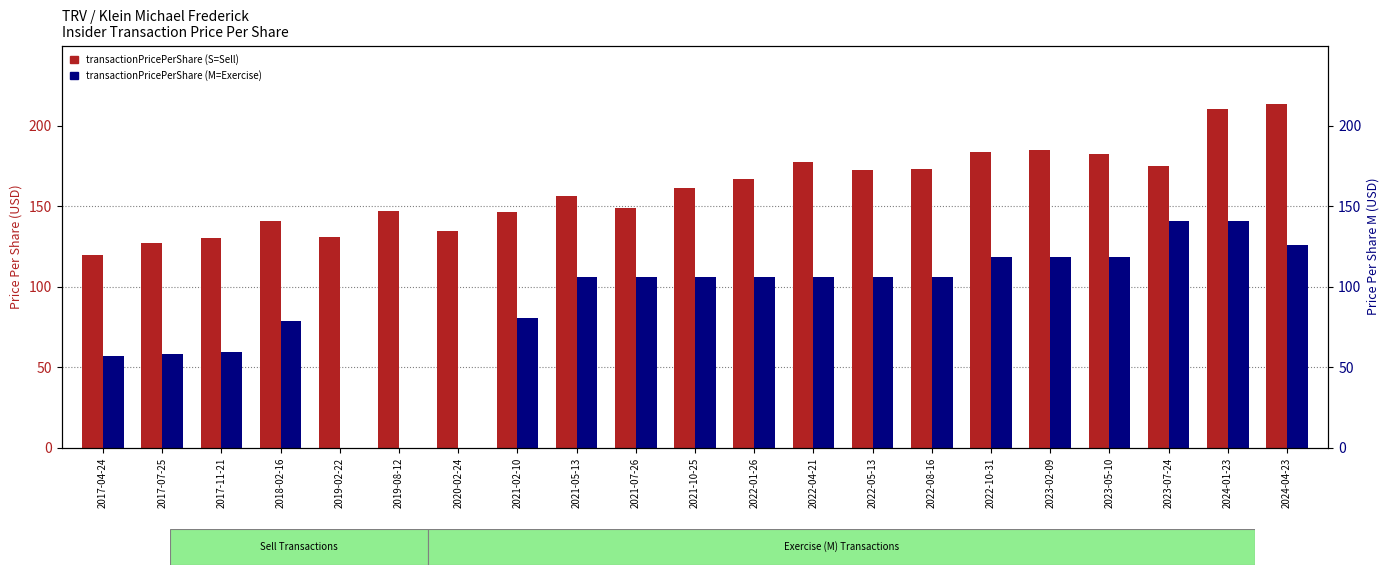

Reading left to right, list all the values displayed in this chart.

transactionPricePerShare (S=Sell): 119.9	127.5	130.7	140.7	131.3	147.4	134.7	146.2	156.4	149.2	161.7	167.0	177.9	172.8	173.4	183.7	185.3	182.8	175.0	210.7	214.0
transactionPricePerShare (M=Exercise): 56.8	58.6	59.7	78.7	0.0	0.0	0.0	80.3	106.0	106.0	106.0	106.0	106.0	106.0	106.0	118.8	118.8	118.8	140.8	140.8	126.2